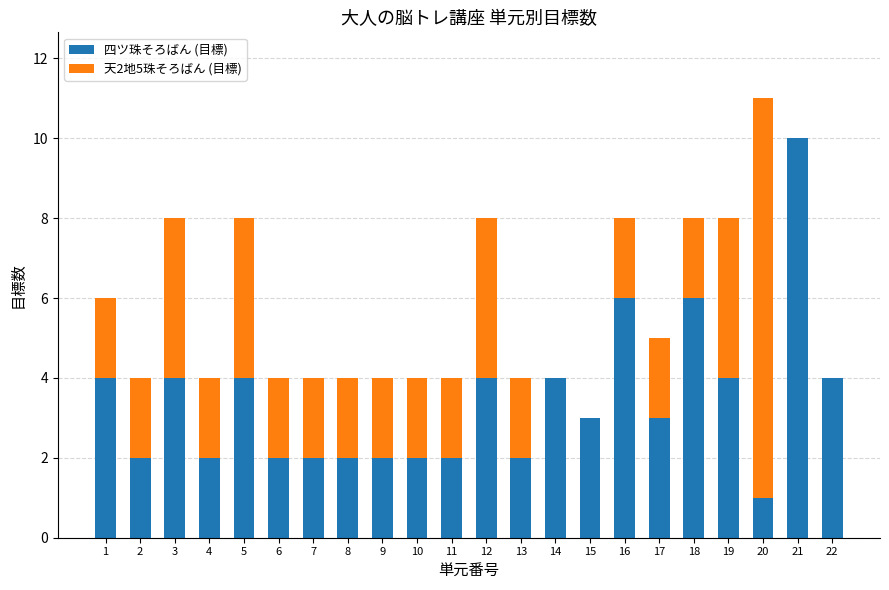

What is the highest value of the 四ツ珠そろばん (目標) series?

10